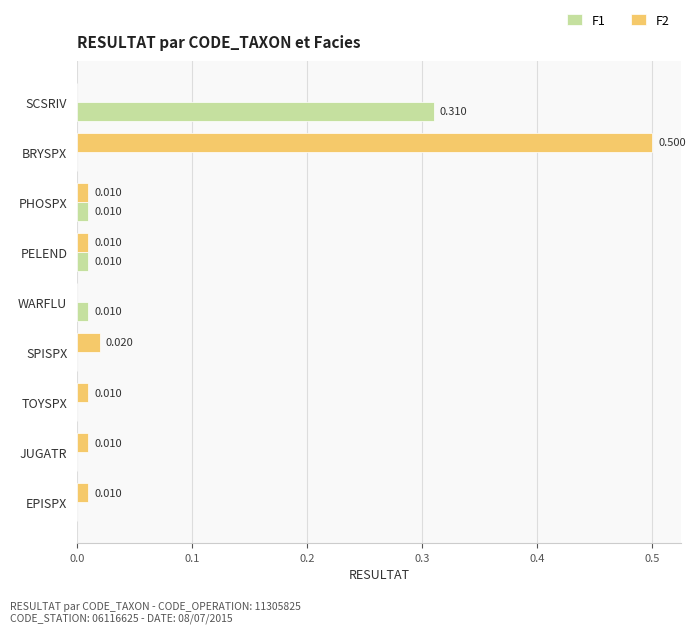

Is the value of F2 at JUGATR greater than the value of F1 at BRYSPX?

Yes